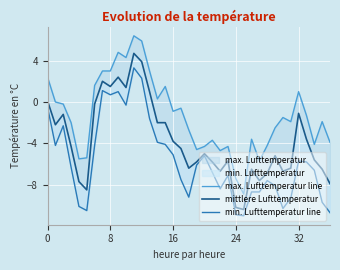

True or false: max. Lufttemperatur line and min. Lufttemperatur line cross at least once.

False